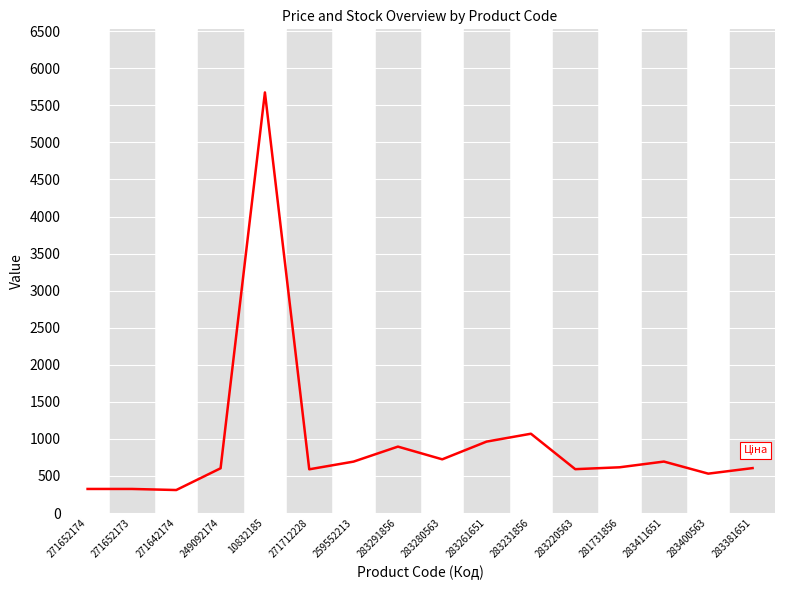

The value at 271652173 is 324.8. True or false?

True